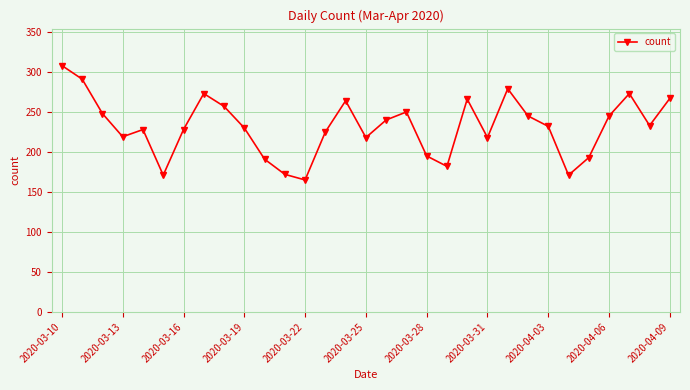

How many interior local peaks (higher than both neighbors) does the data have?

7